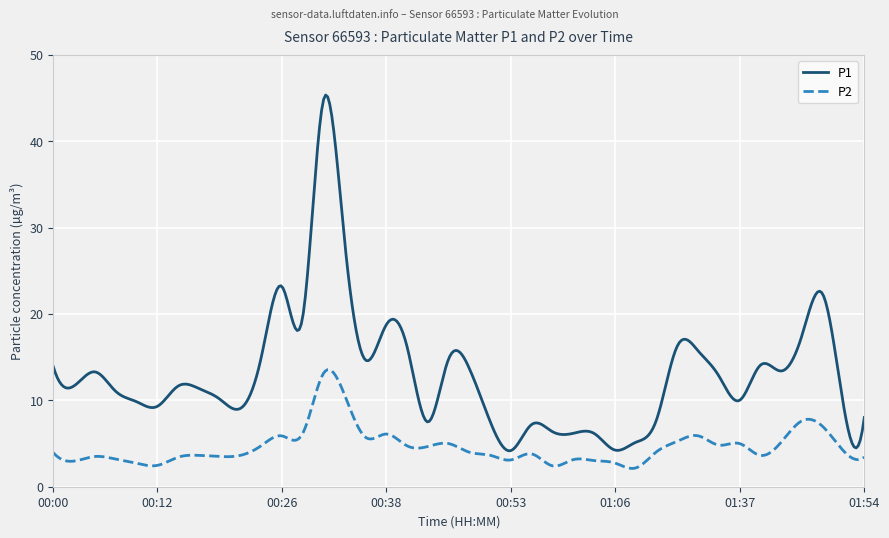

List the series in order of their peak value, lowest first.

P2, P1